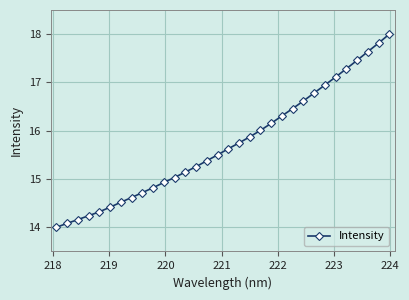

What is the sum of all values?

502.9